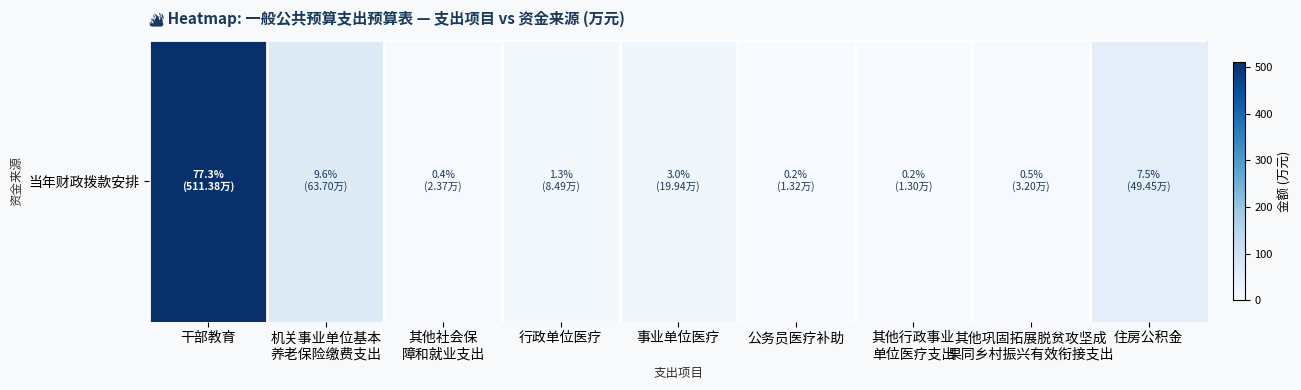

What is the maximum value shown in the chart?

511.4